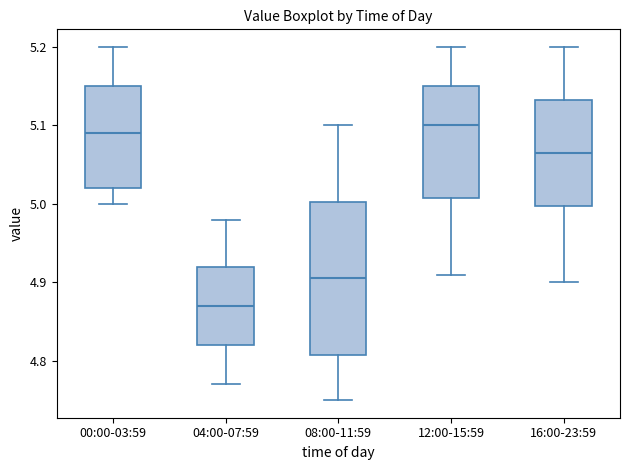

Reading left to right, read every box against the y-axis: the position of its median line, the range the box covers, and the ends of its whiskers. The values are not printed on the chart, so give them approximately, as read against the axis.

00:00-03:59: median 5.09, box 5.02 to 5.15, whiskers 5.00 to 5.20
04:00-07:59: median 4.87, box 4.82 to 4.92, whiskers 4.77 to 4.98
08:00-11:59: median 4.91, box 4.81 to 5.00, whiskers 4.75 to 5.10
12:00-15:59: median 5.10, box 5.01 to 5.15, whiskers 4.91 to 5.20
16:00-23:59: median 5.07, box 5.00 to 5.13, whiskers 4.90 to 5.20